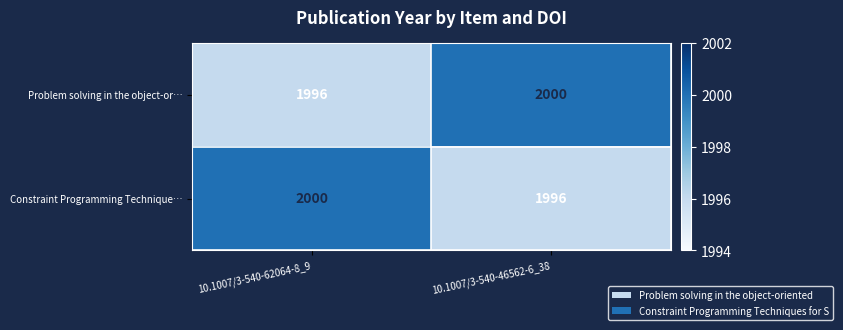

How many series are shown in this chart?

2